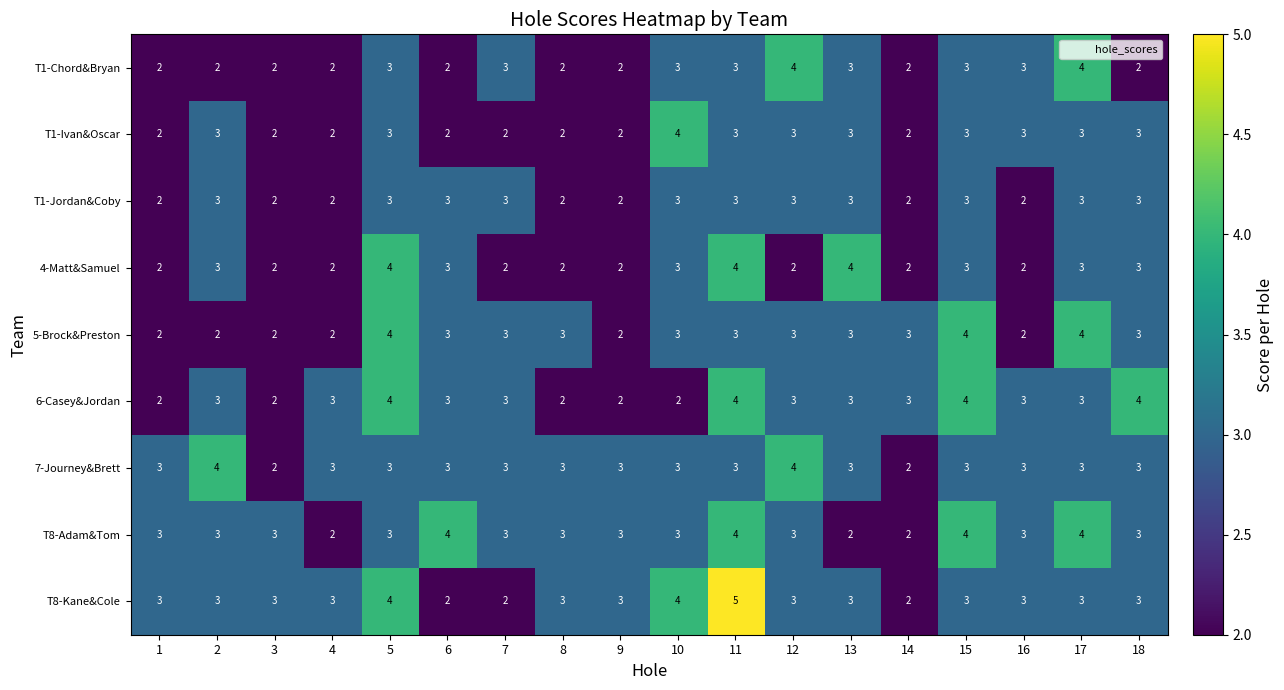

How many T1-Chord&Bryan values are between 2 and 3?

16